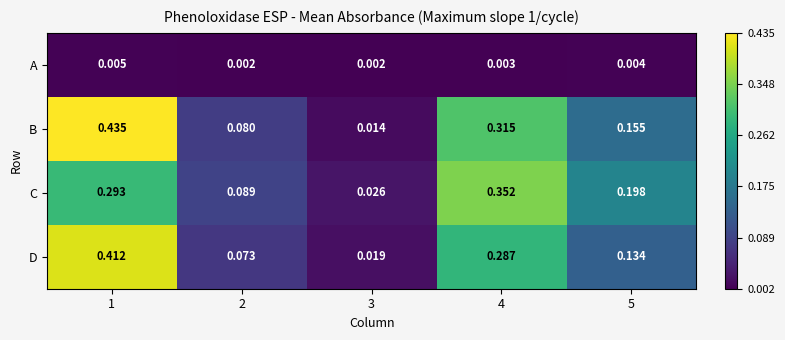

What is the total value across all series at 1?

1.1